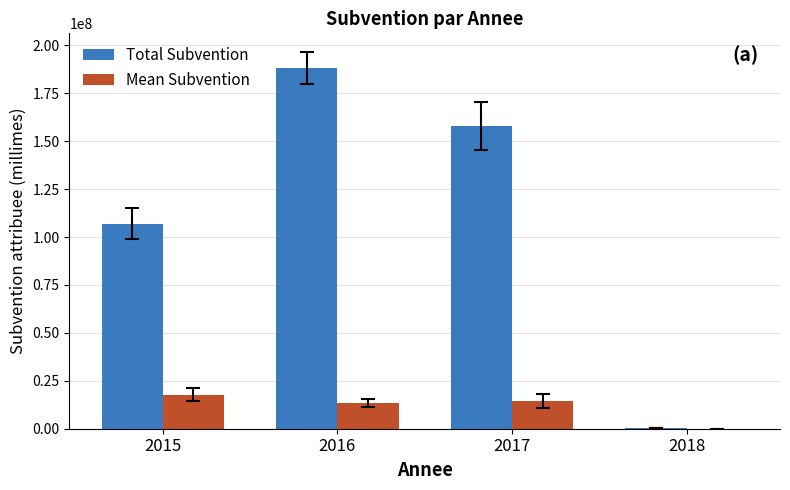

At which category is the sum across all series the highest?

2016